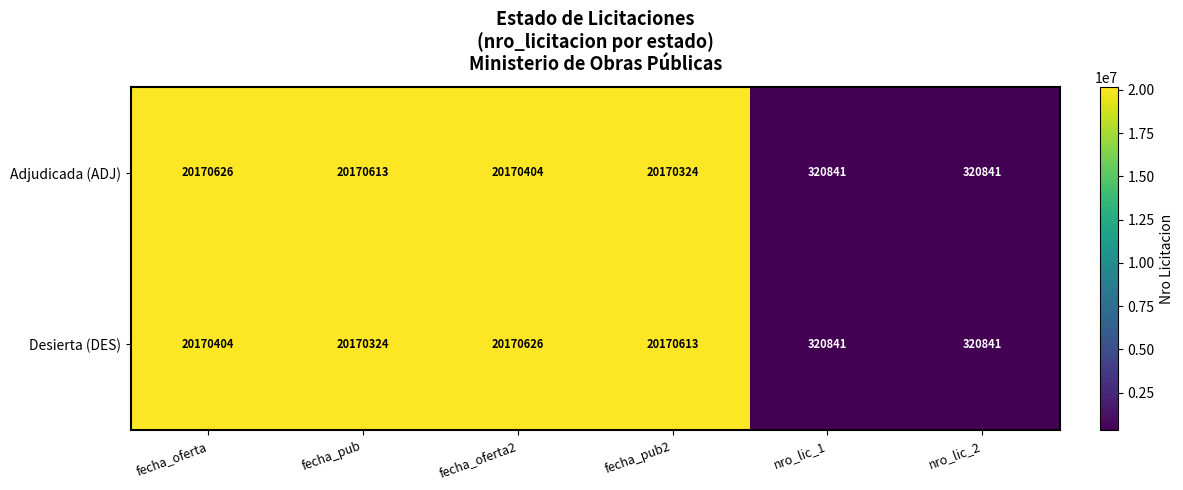

How many data points in Desierta (DES) are less than 20170404?

3